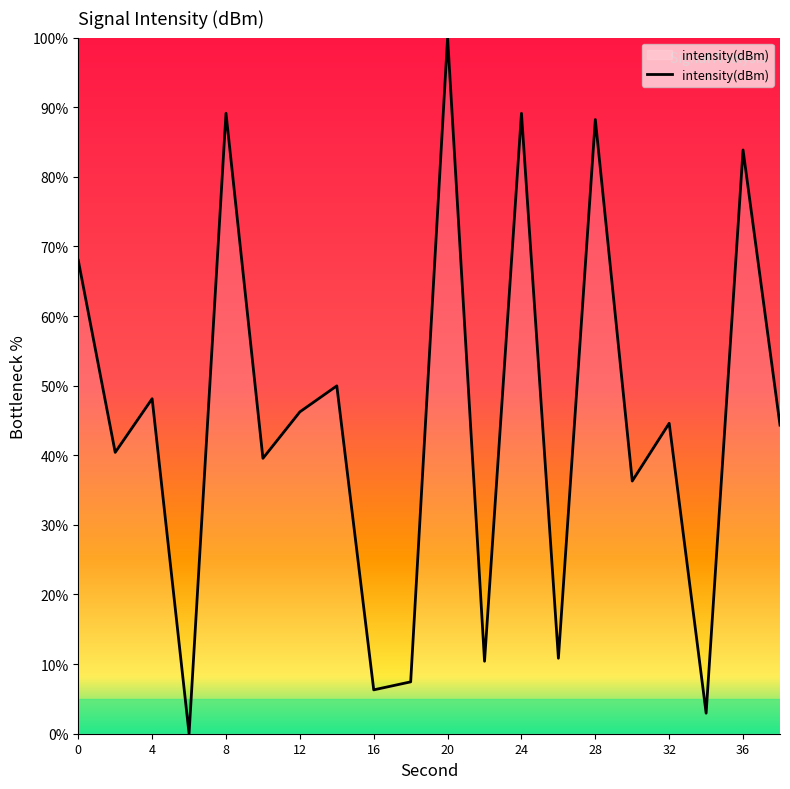

What is the difference between the maximum and minimum values?

100.0